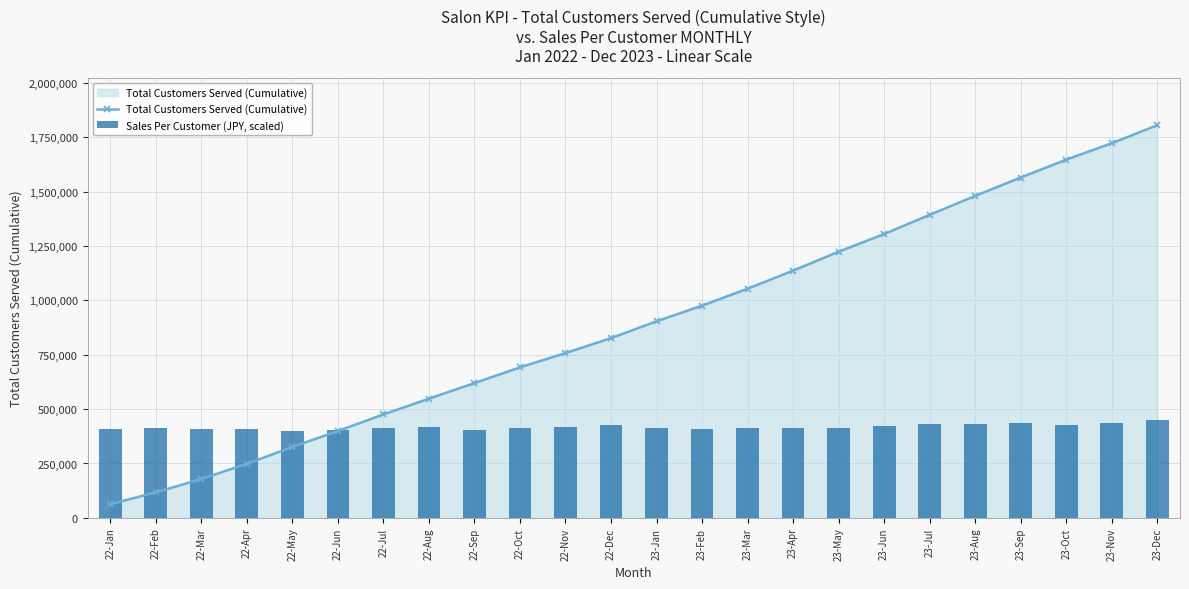

Reading right to left, extract all data points from this chart.

Total Customers Served (Cumulative): 1805483.0	1722359.0	1647069.0	1564820.0	1480427.0	1393203.0	1304963.0	1223683.0	1136788.0	1053658.0	975595.0	903888.0	826231.0	757660.0	691936.0	619684.0	547914.0	475664.0	399143.0	325884.0	248593.0	178607.0	117190.0	62747.0
Sales Per Customer (JPY, scaled): 451370.8	437341.1	427781.0	433988.8	431195.3	433616.4	422194.0	413441.0	413999.7	414682.5	410461.2	411206.1	429146.7	416979.4	411578.6	403818.8	416234.5	413937.6	404191.3	401087.4	410709.5	409405.9	413565.1	407853.9